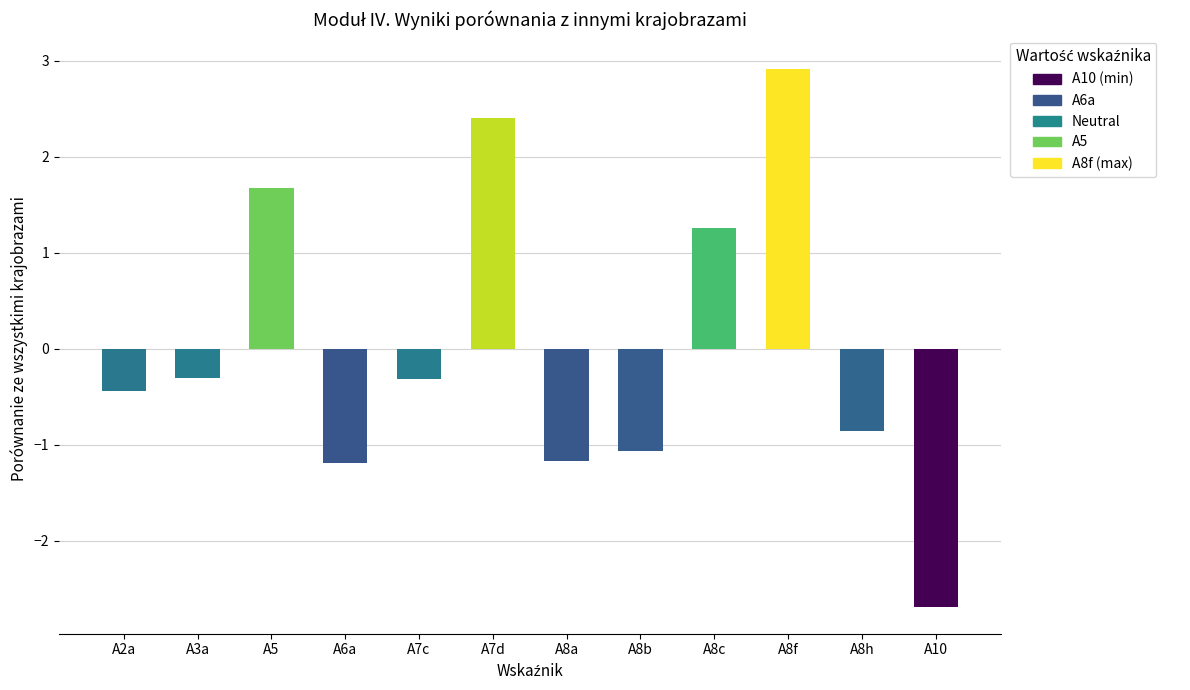

How many values are above zero?

4